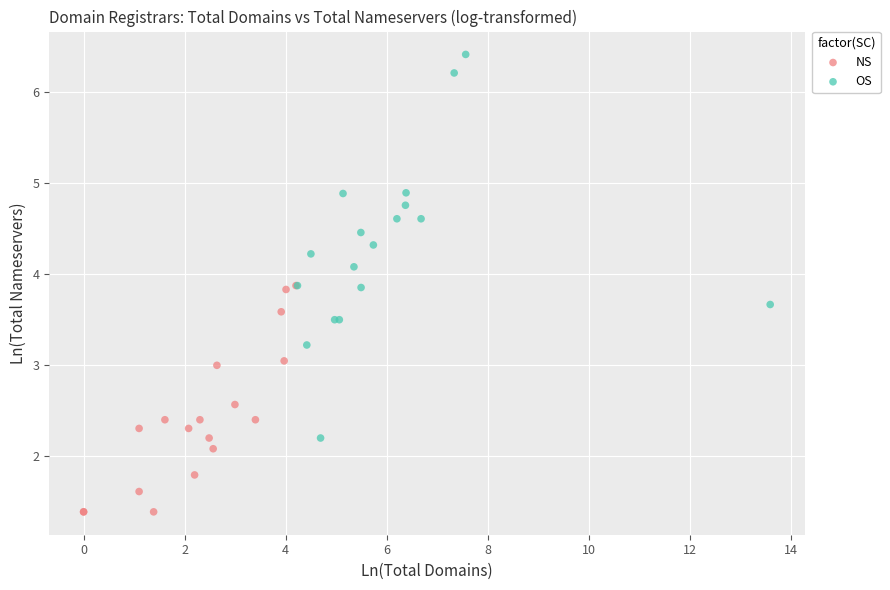

Which series has the largest Y range (max minus min)?

OS